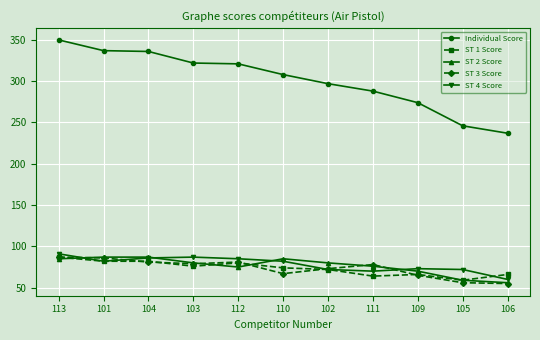

What is the difference between the highest and lowest values at 104?

255